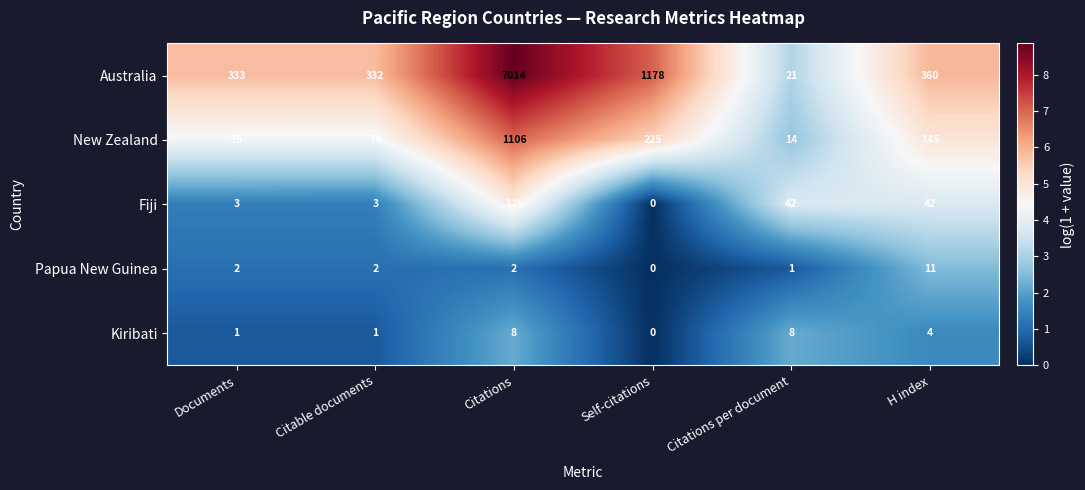

The Australia series shows 7014 at Citations. True or false?

True